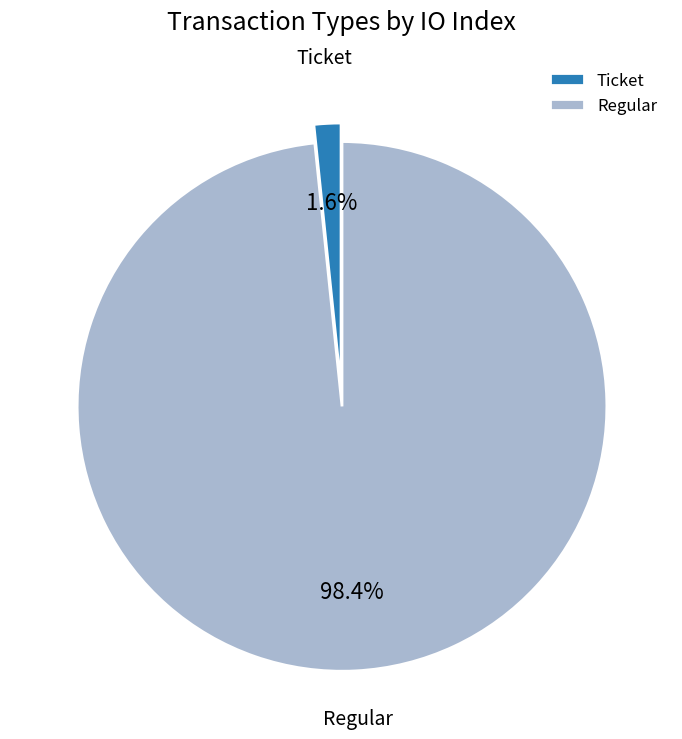

Count the number of slices in the pie.

2